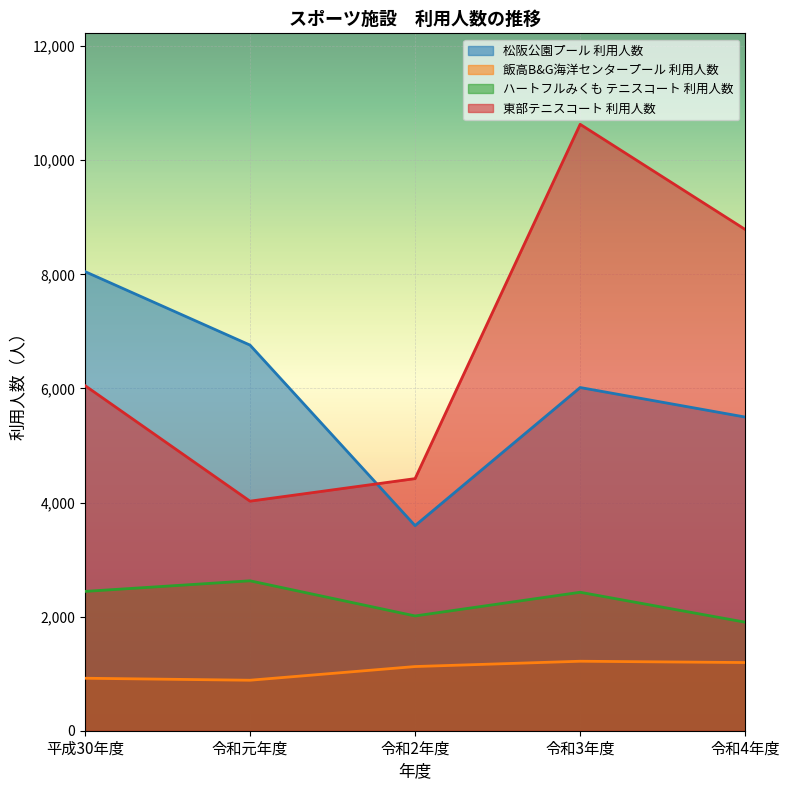

How many intersections are there between 東部テニスコート 利用人数 and 松阪公園プール 利用人数?

1